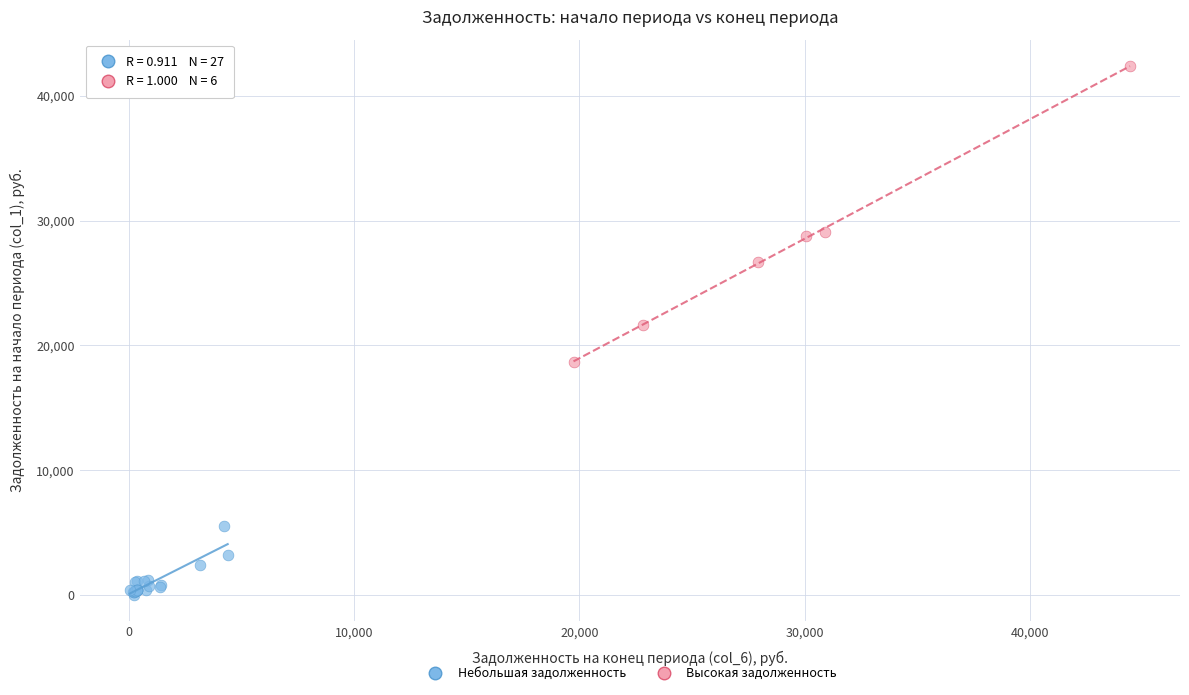

Which series has the largest Y range (max minus min)?

Высокая задолженность